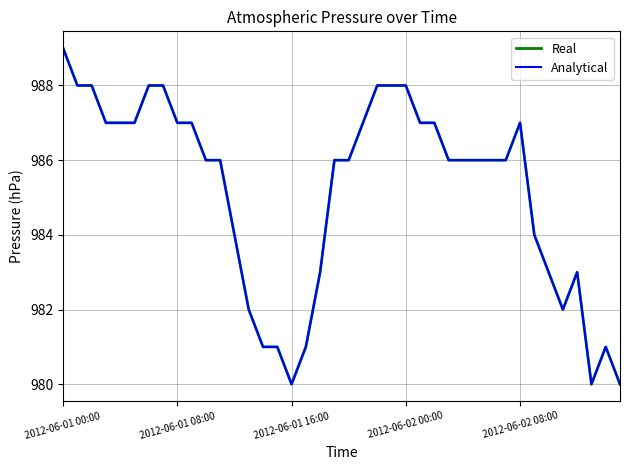

Does the chart display data point markers on the line(s)?

No